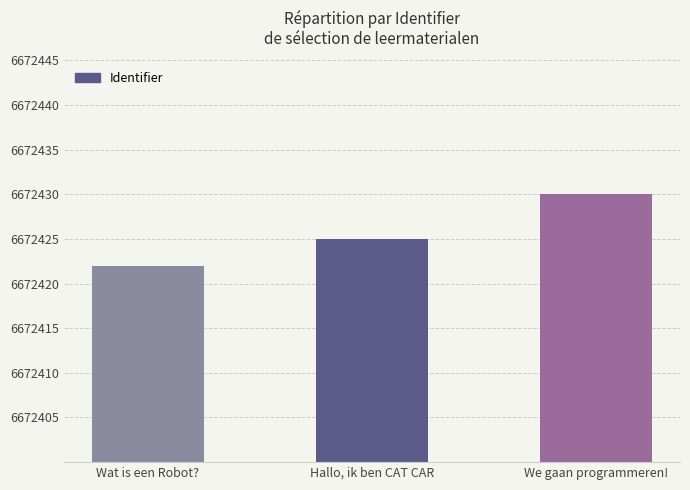

What is the label of the 3rd bar from the left?

We gaan programmeren!